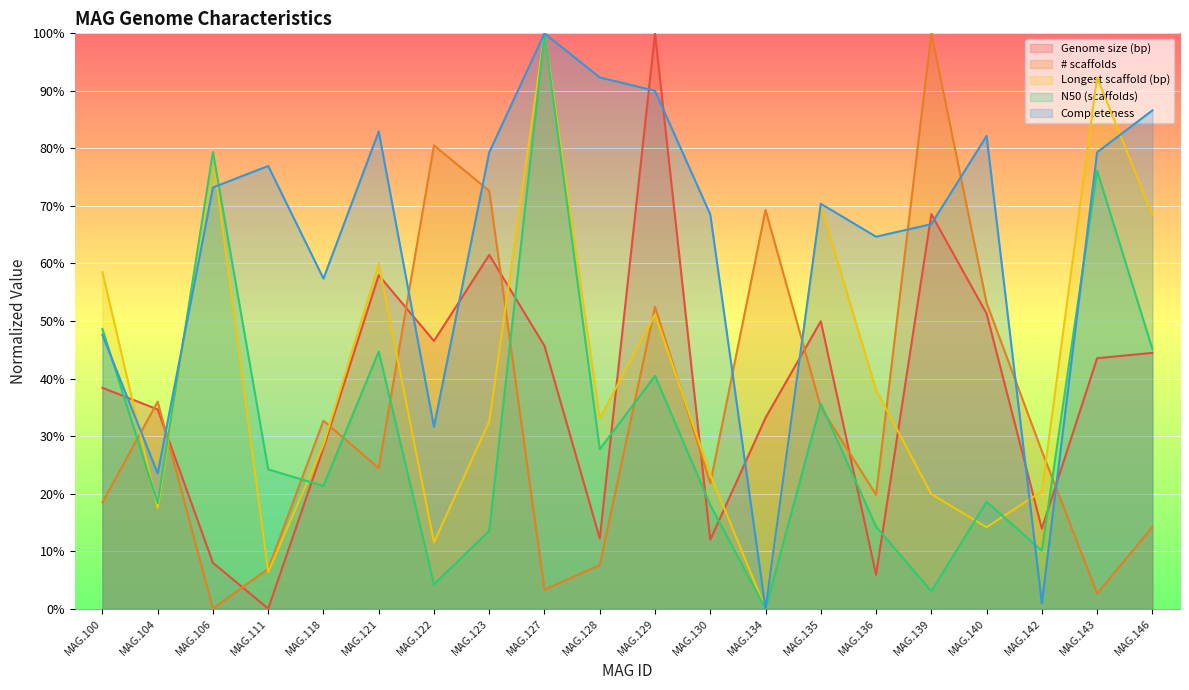

True or false: # scaffolds and Genome size (bp) intersect in this chart.

True